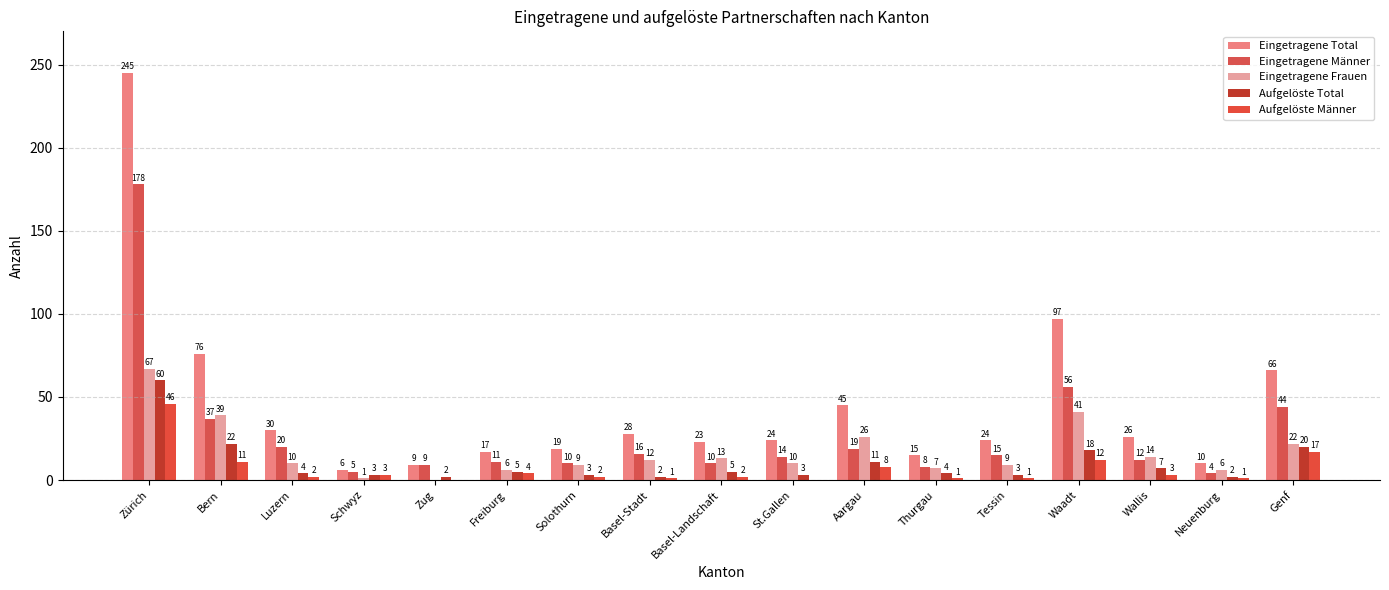

Which category has the highest value across all series?

Zürich